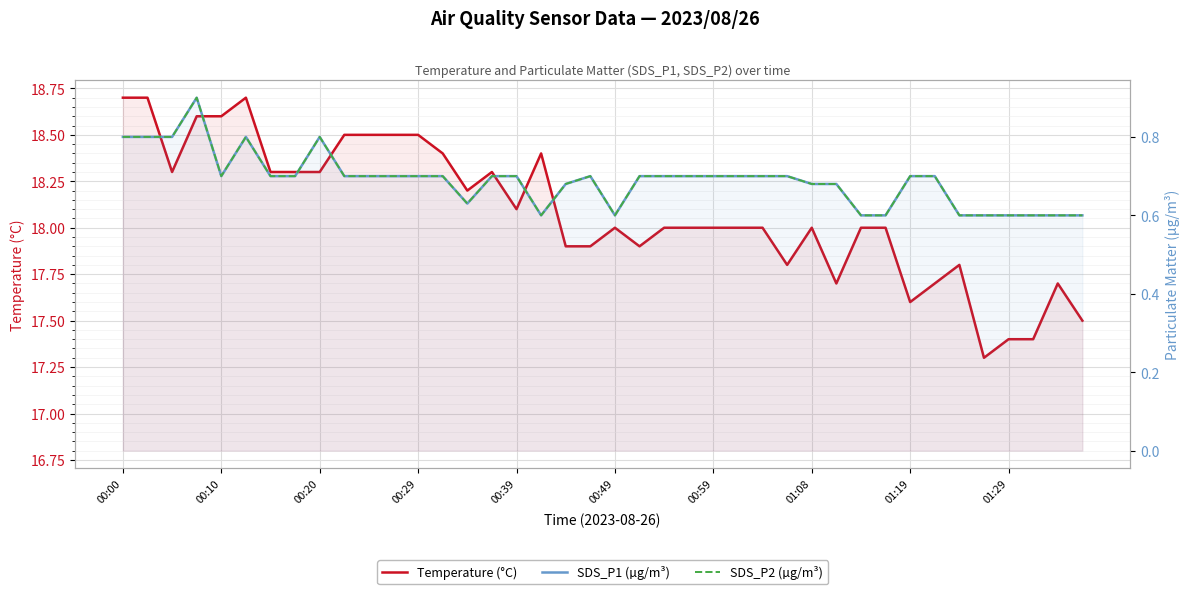

At how many categories does at least one series exceed 9?

40